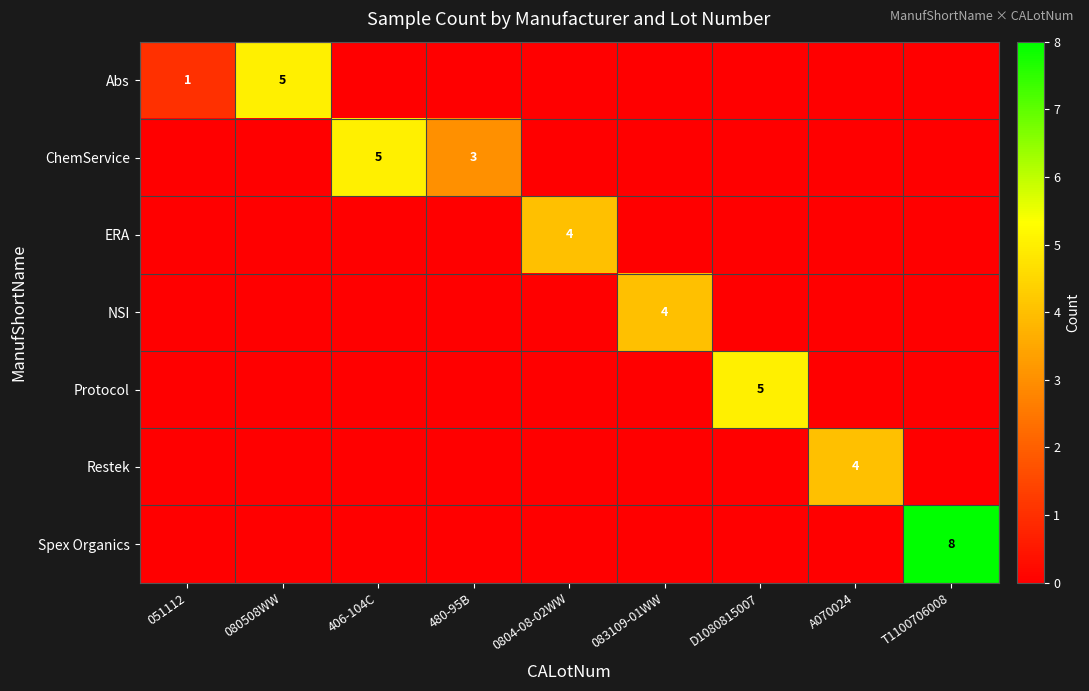

What is the difference between the maximum and minimum values in the ChemService series?

5